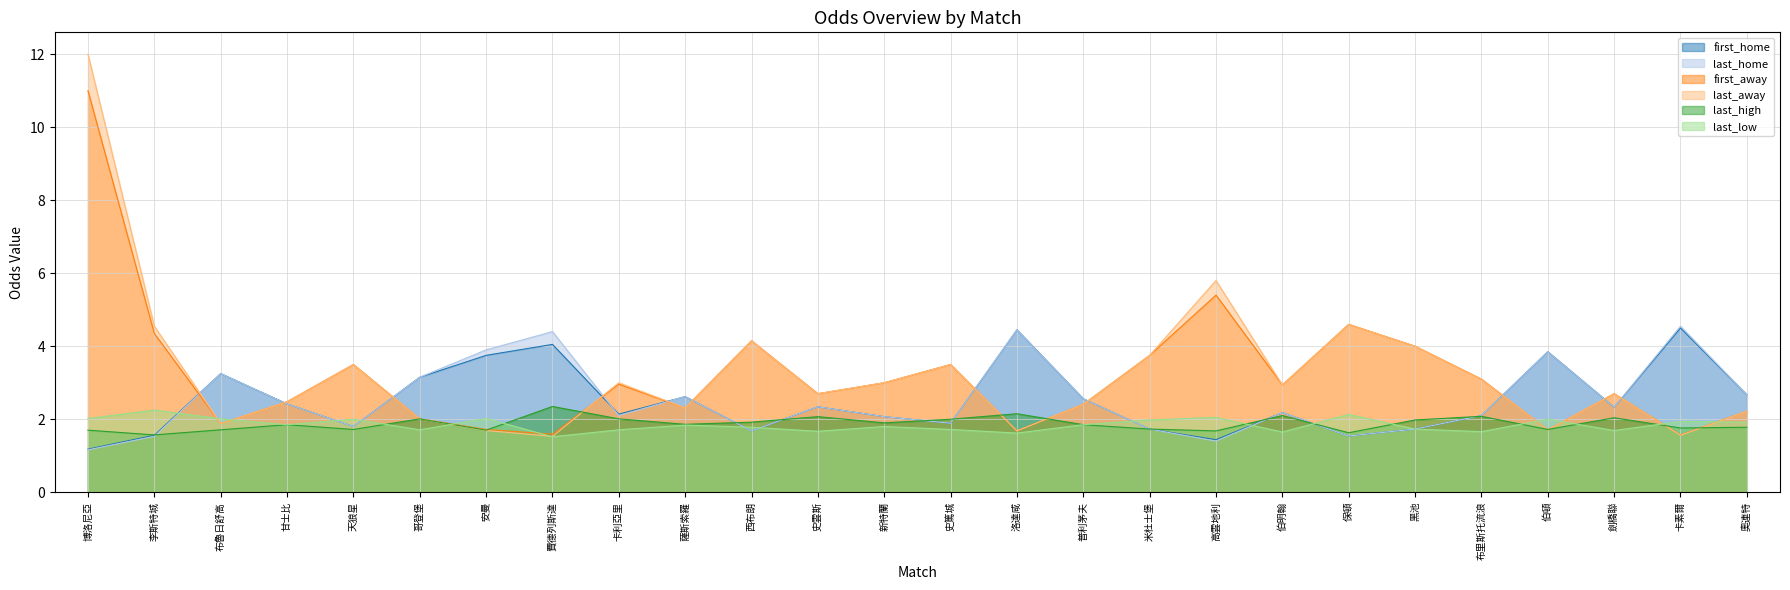

Which has a higher value, 安曼 or 洛達咸?

洛達咸